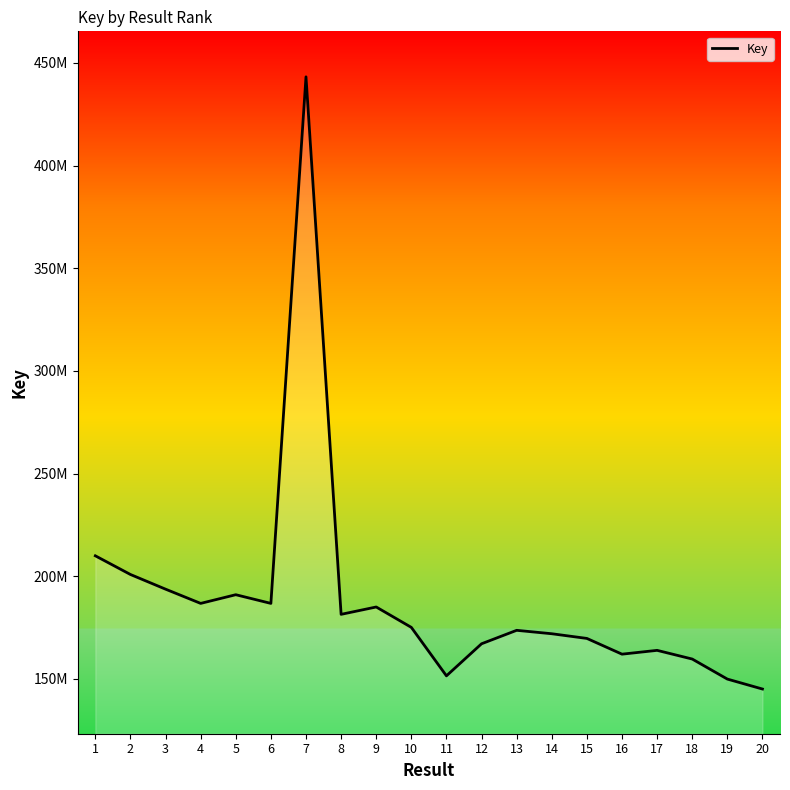

At which category does the chart reach its peak across all series?

7